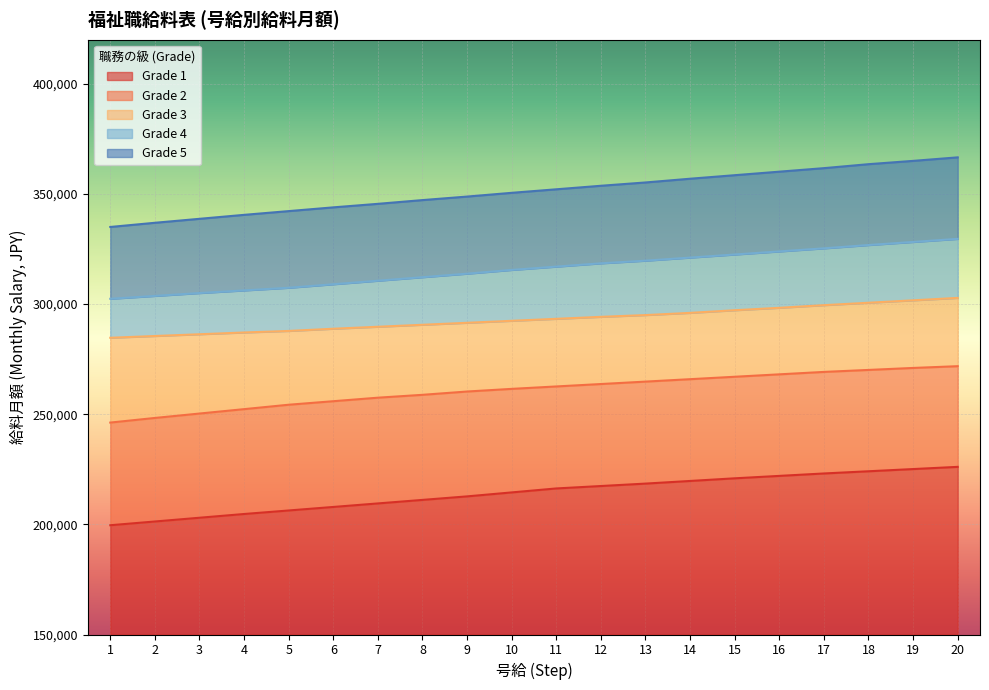

Is it true that Grade 1 equals 282058 at 9?

False